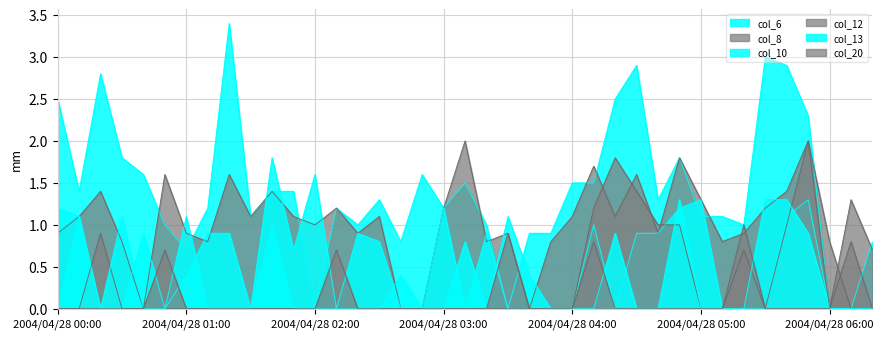

What is the spread (max minus min) of values at 2004/04/28 01:00?

1.1